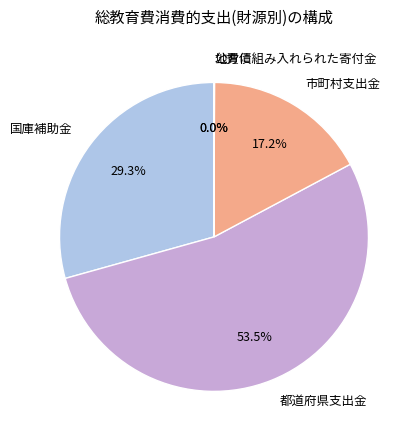

Which slice is the largest?

都道府県支出金